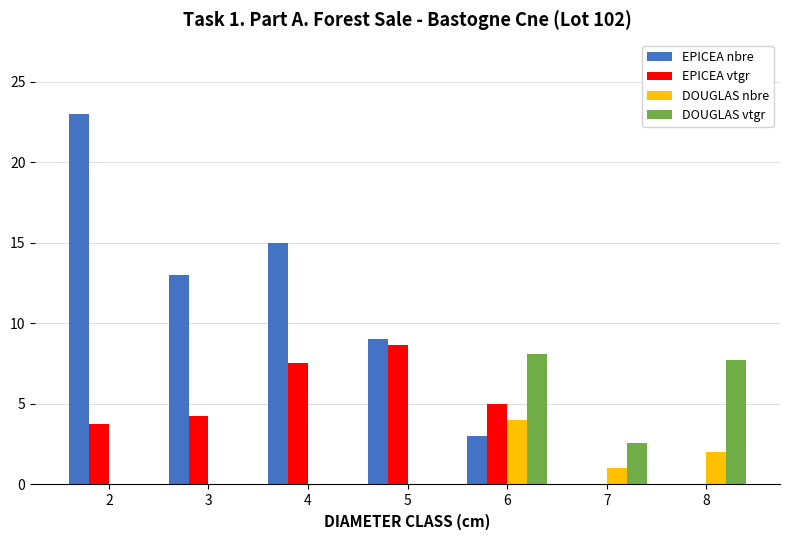

The DOUGLAS nbre series shows 0.0 at 2. True or false?

True